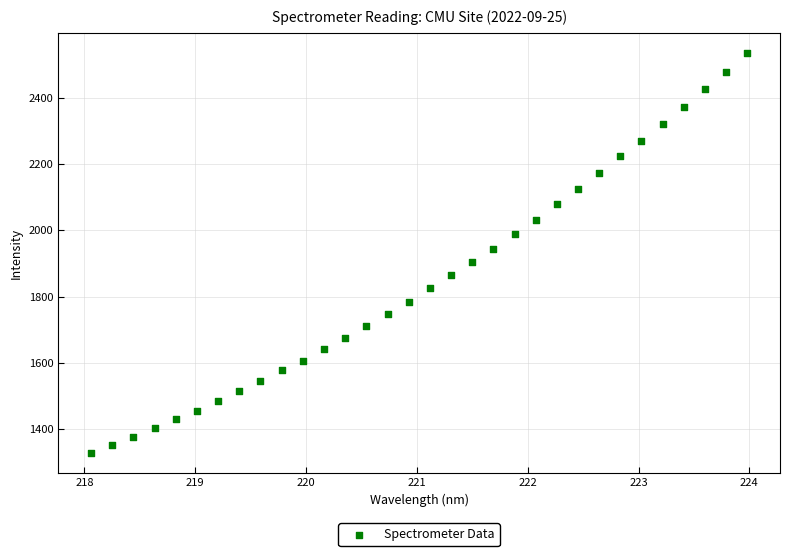

What is the range of X values (max minus min)?

5.9